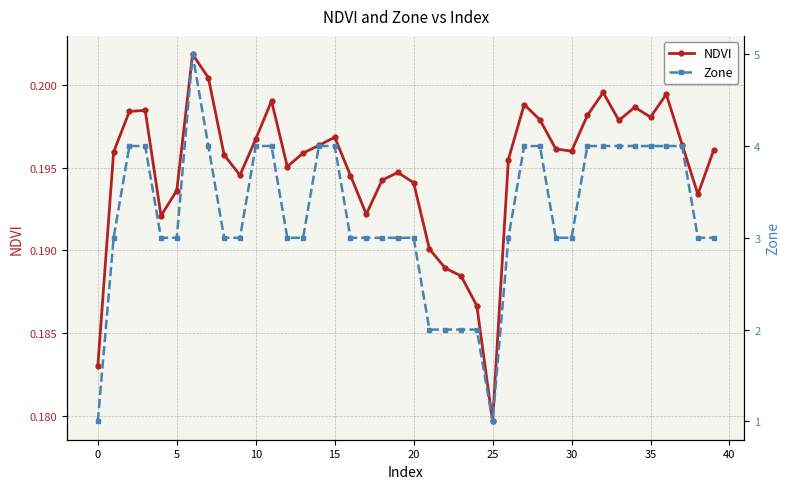

What is the minimum value for NDVI?

0.2